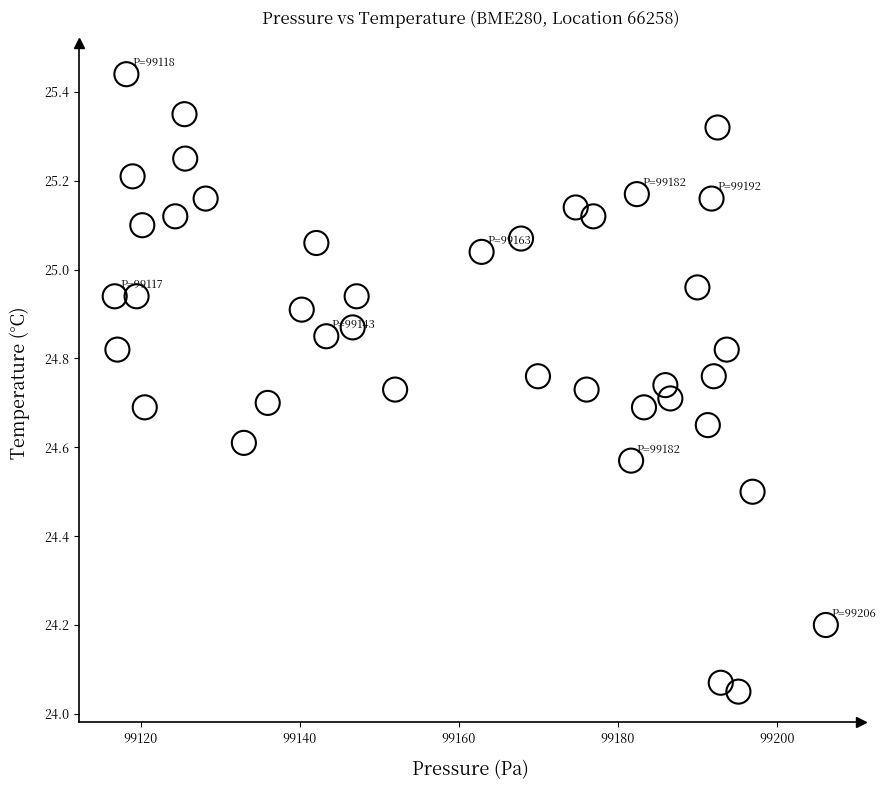

What is the range of Y values (max minus min)?

1.4